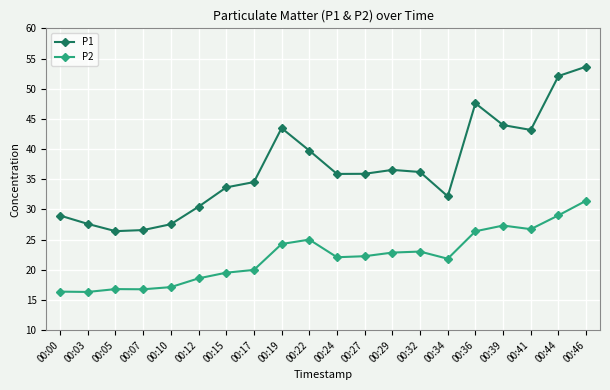

What is the average value of the P2 series?

22.2